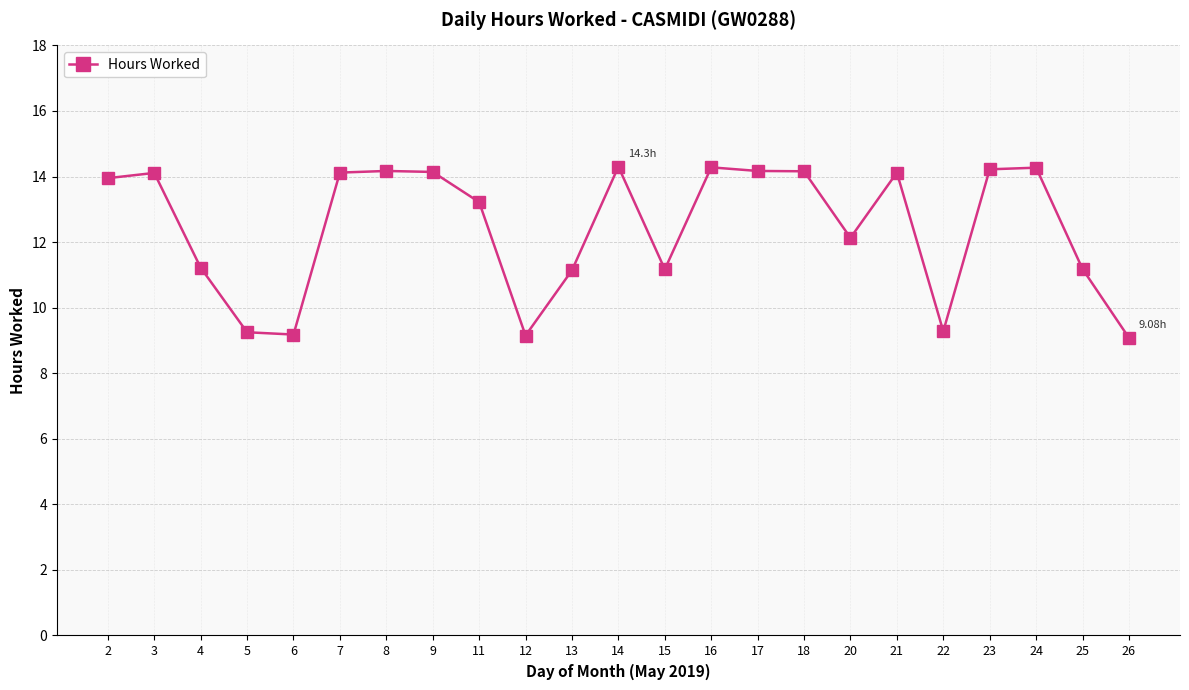

Does the chart display data point markers on the line(s)?

Yes